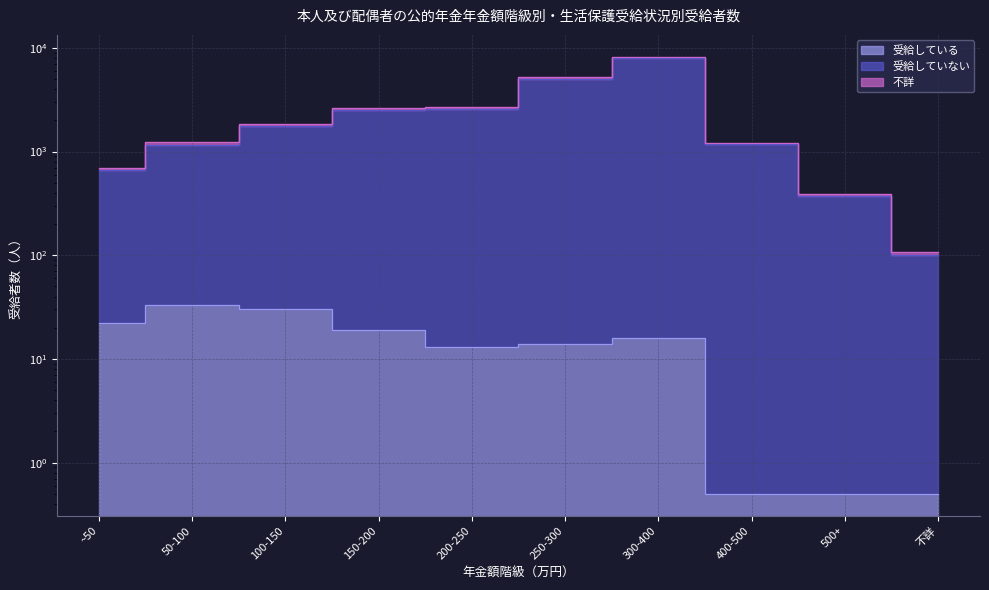

How many interior local peaks does the 受給していない series have?

1